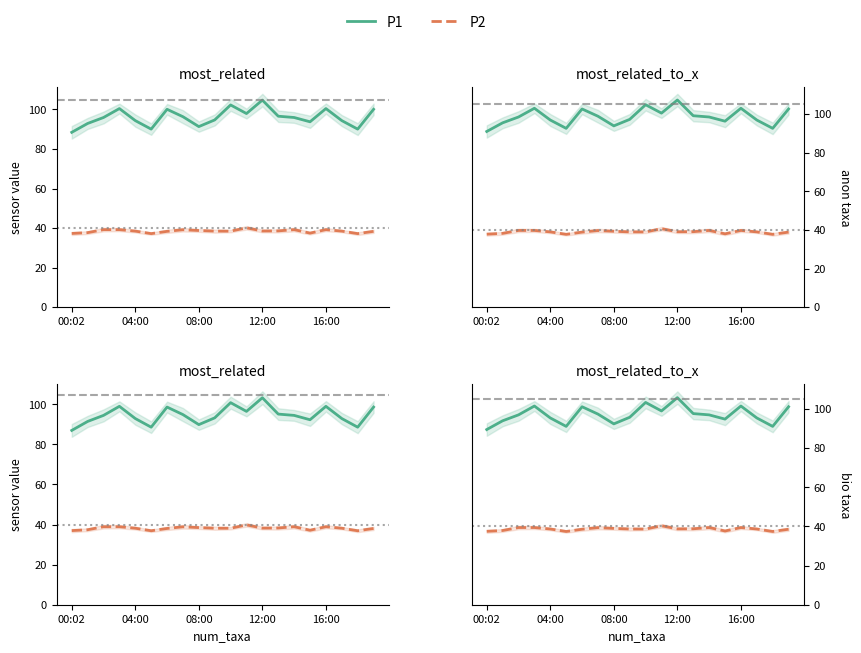

The P1 series shows 65.5 at 14. True or false?

False